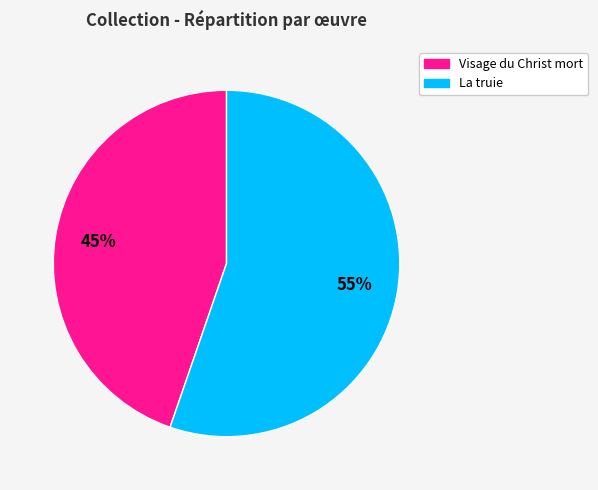

To the nearest percent, what is the combined percentage of Visage du Christ mort and La truie?

100%